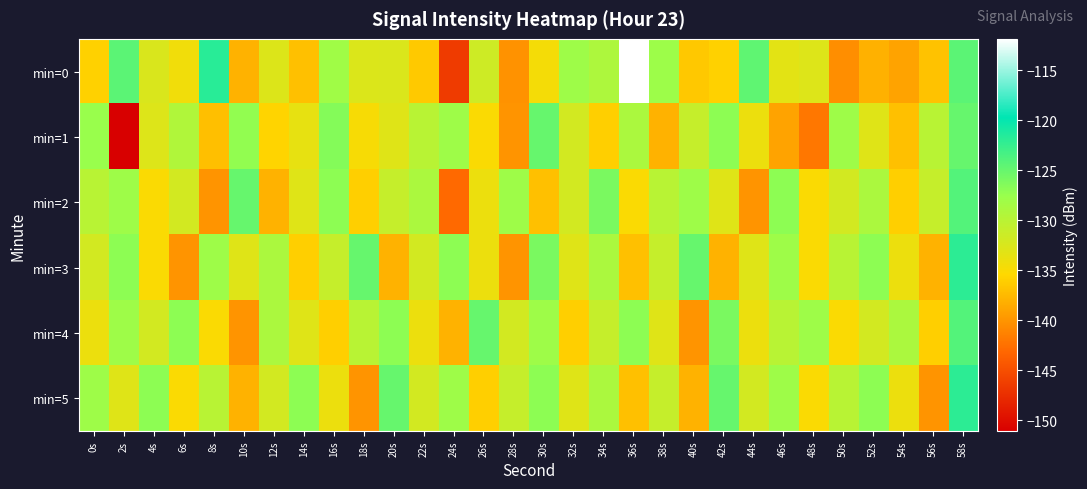

Which series has the largest range (max minus min)?

min=0